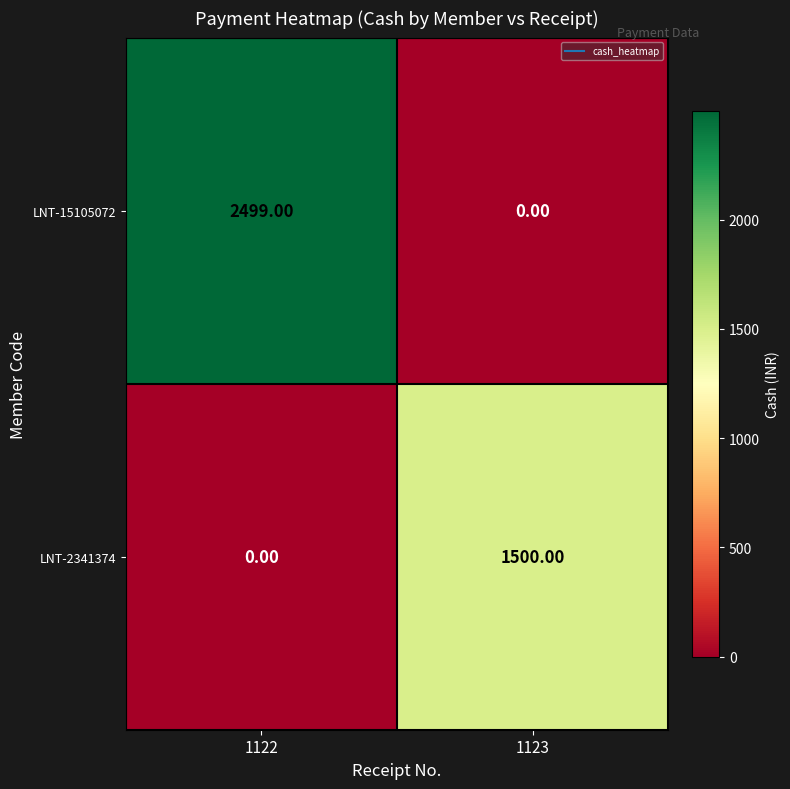

What is the sum of all LNT-2341374 values?

1500